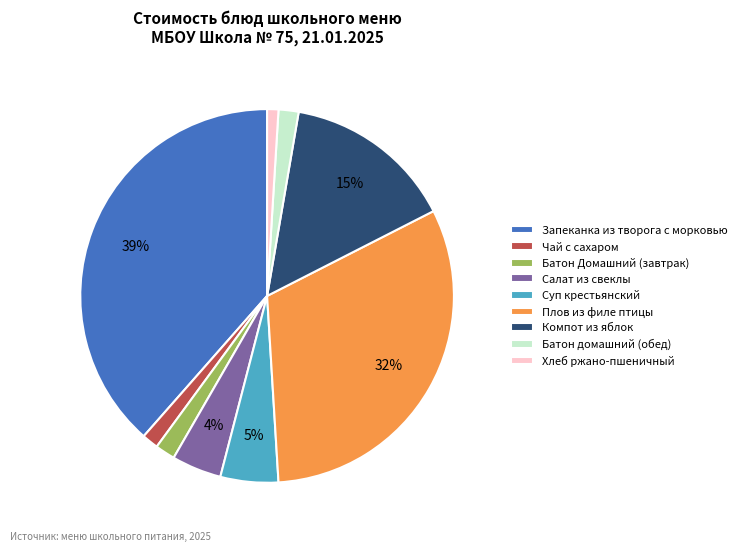

To the nearest percent, what portion does Запеканка из творога с морковью represent?

39%